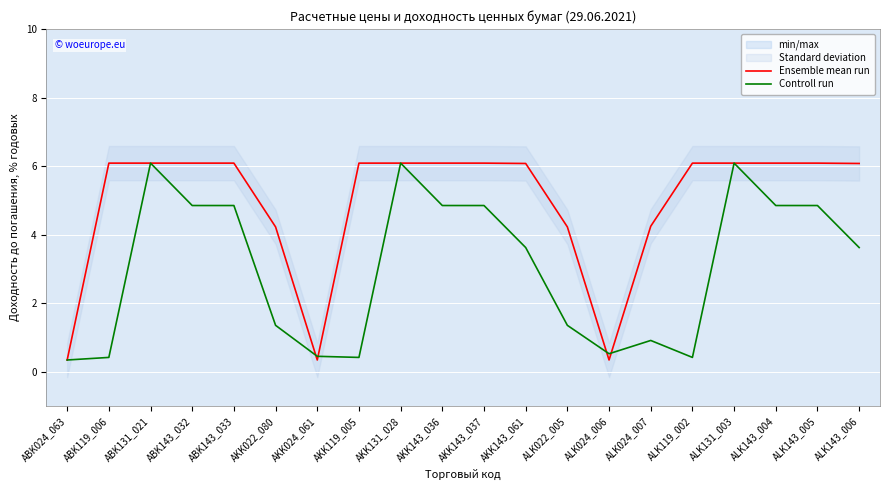

What is the average value of the Controll run series?

3.0